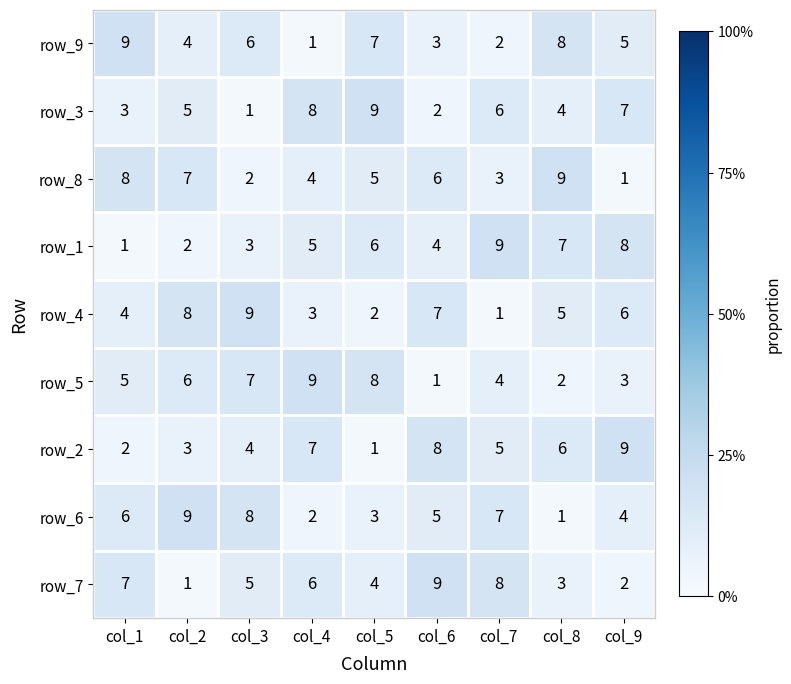

Rank the series at col_5 from lowest to highest value.

row_2, row_4, row_6, row_7, row_8, row_1, row_9, row_5, row_3